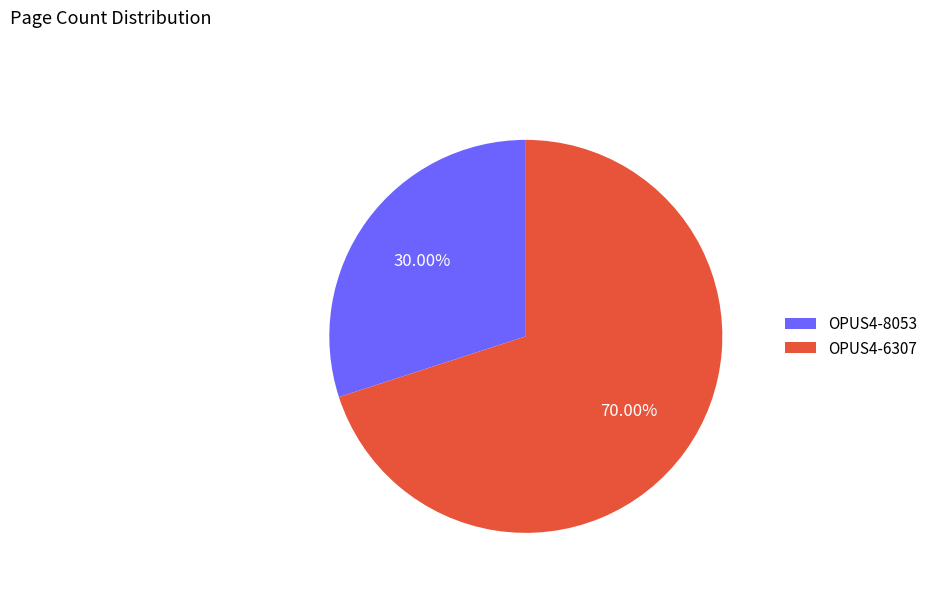

Is it true that OPUS4-6307 is 70% of the pie?

True